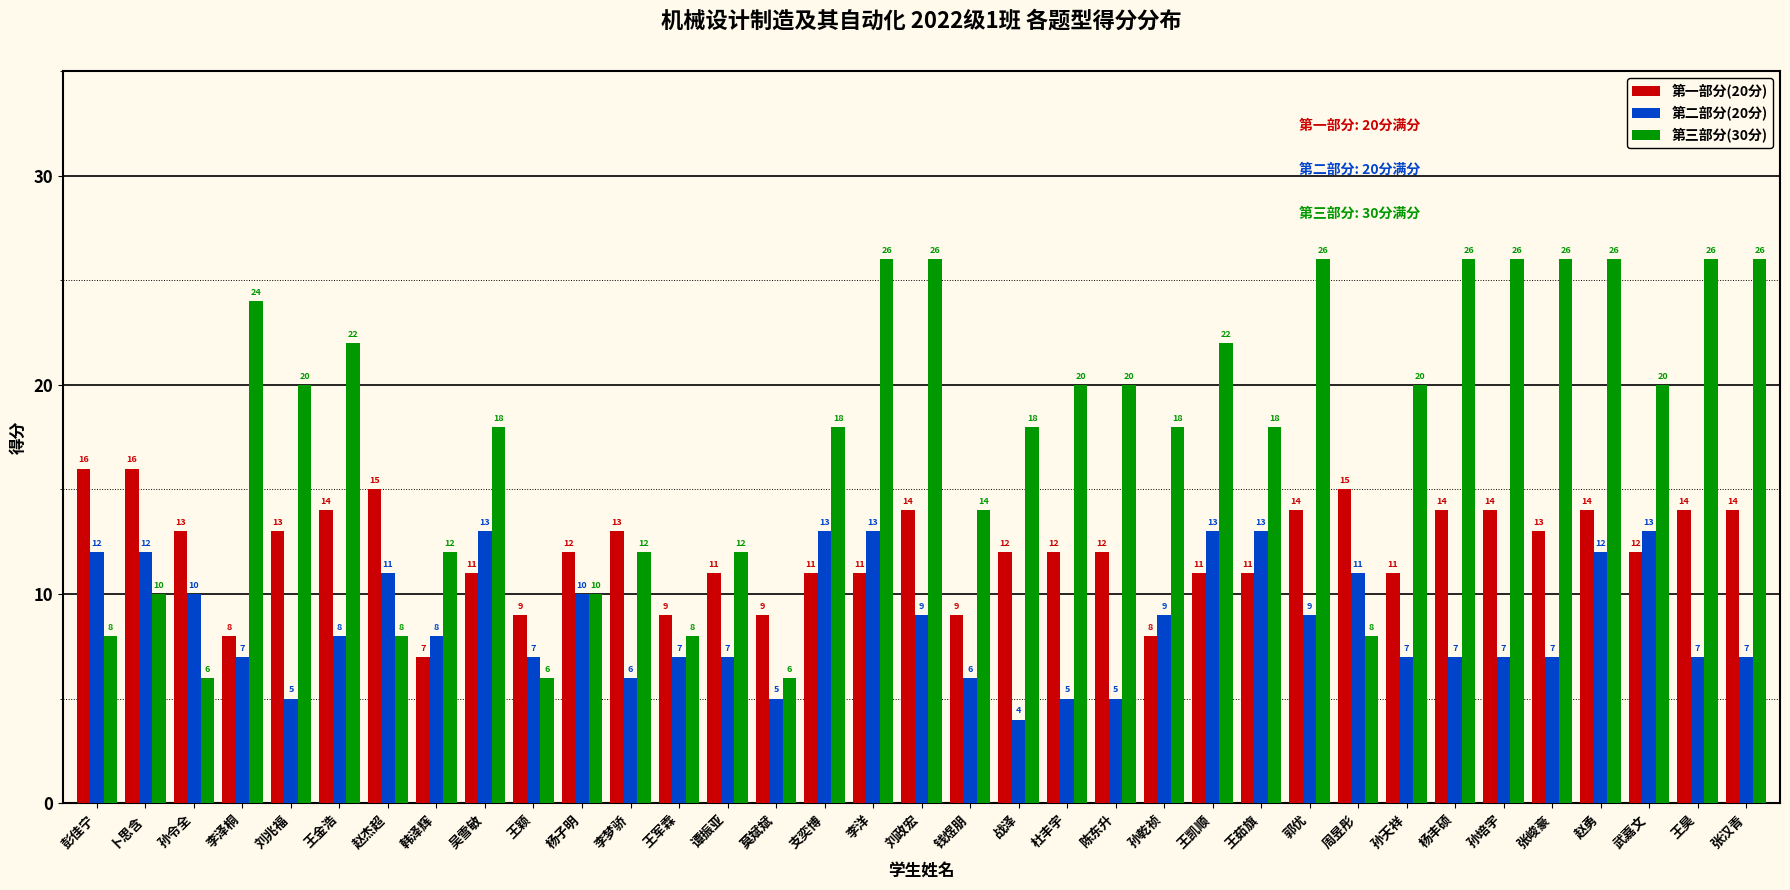

True or false: 第一部分(20分) has a value of 11 at 王凯顺.

True